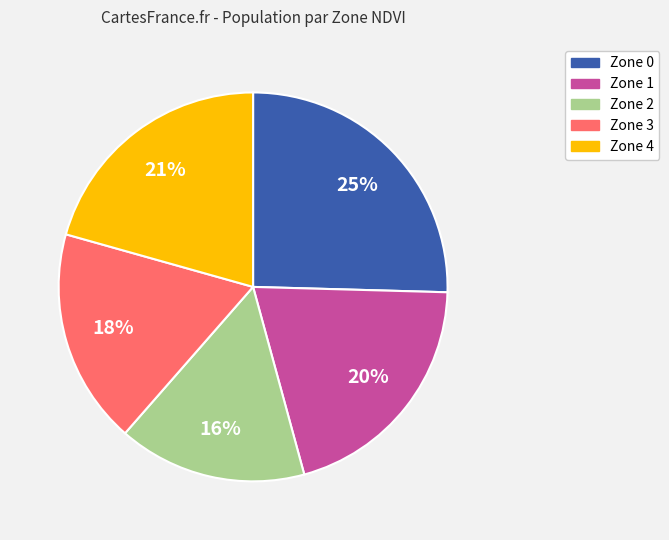

Is it true that Zone 3 is 18% of the pie?

True